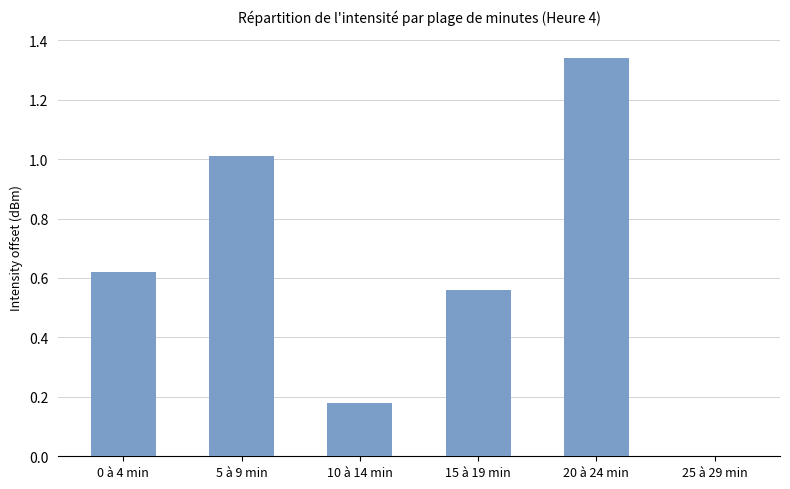

The value at 10 à 14 min is 0.1. True or false?

False